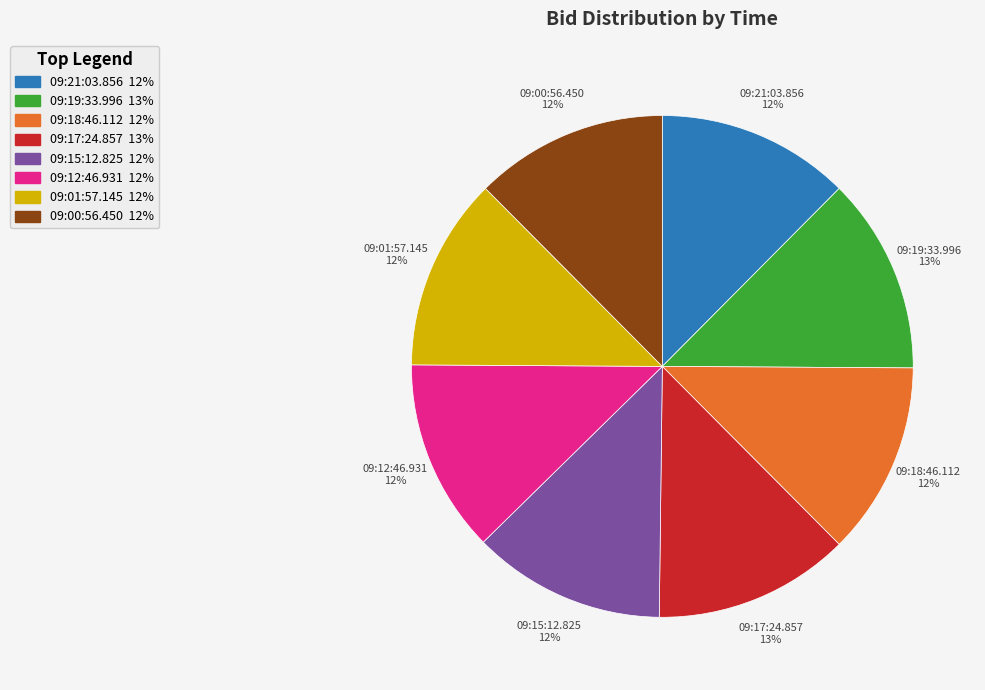

To the nearest percent, what portion does 09:18:46.112 represent?

12%